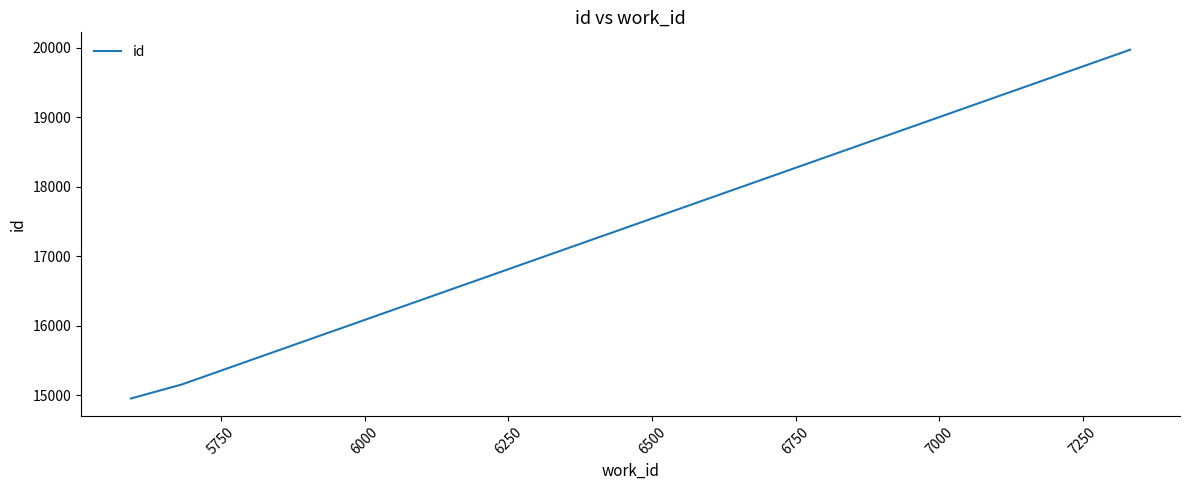

What is the sum of all values?

50080